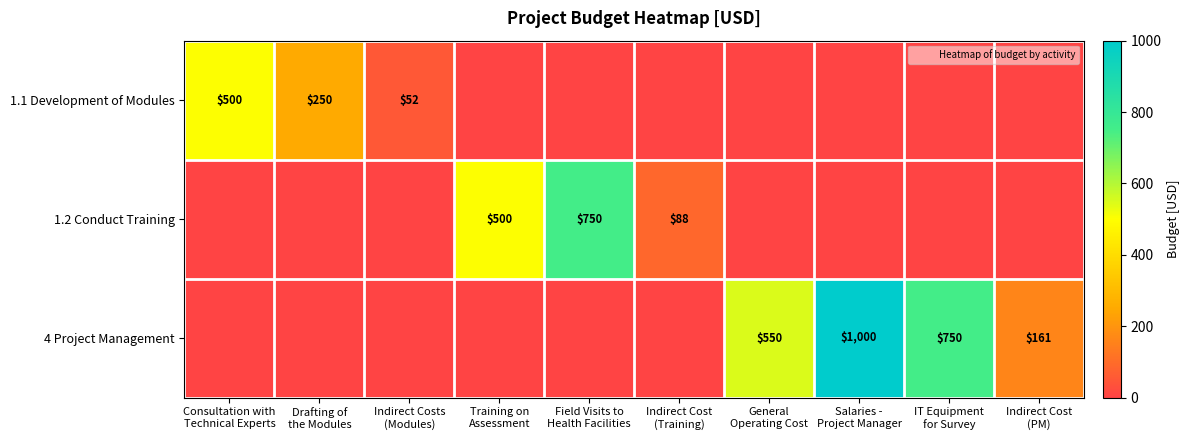

How many series are shown in this chart?

3